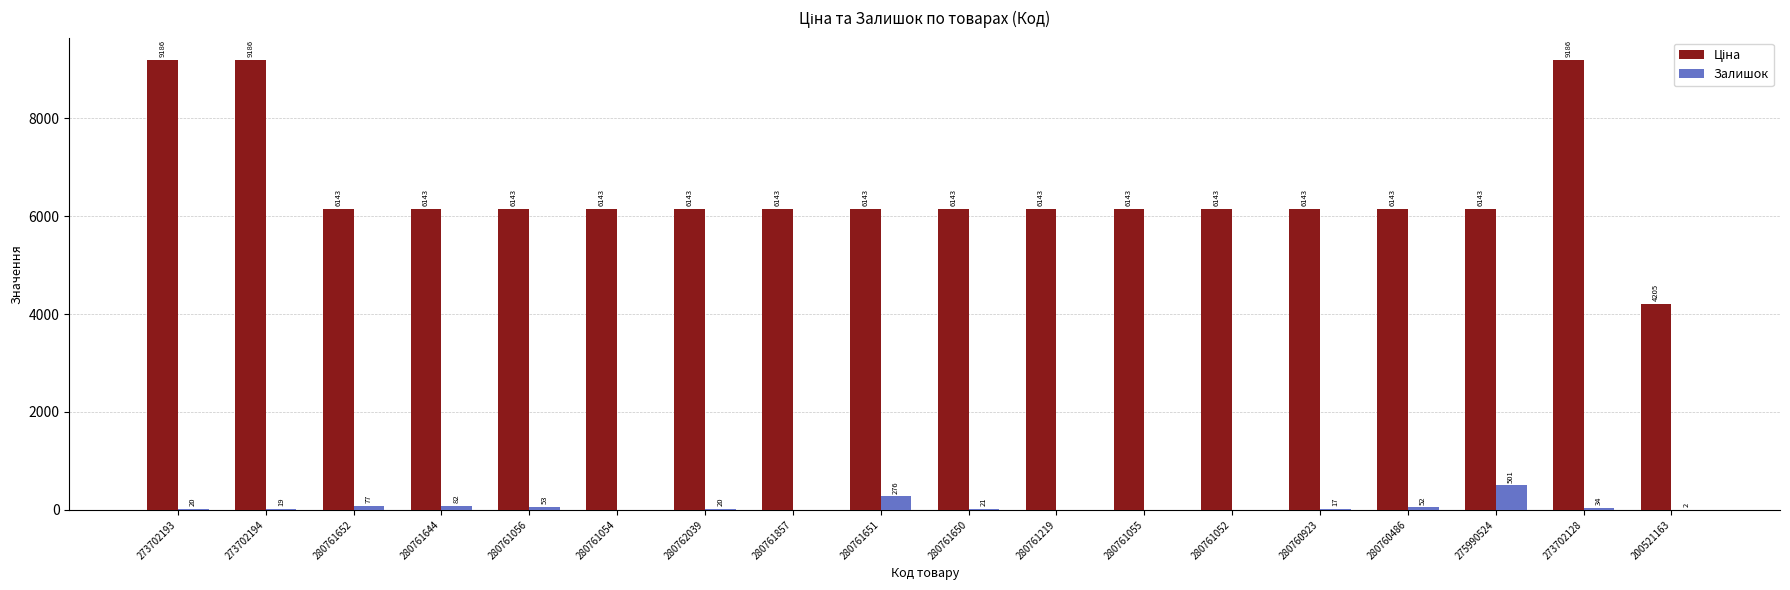

Are the bars grouped side by side (vs. stacked)?

Yes